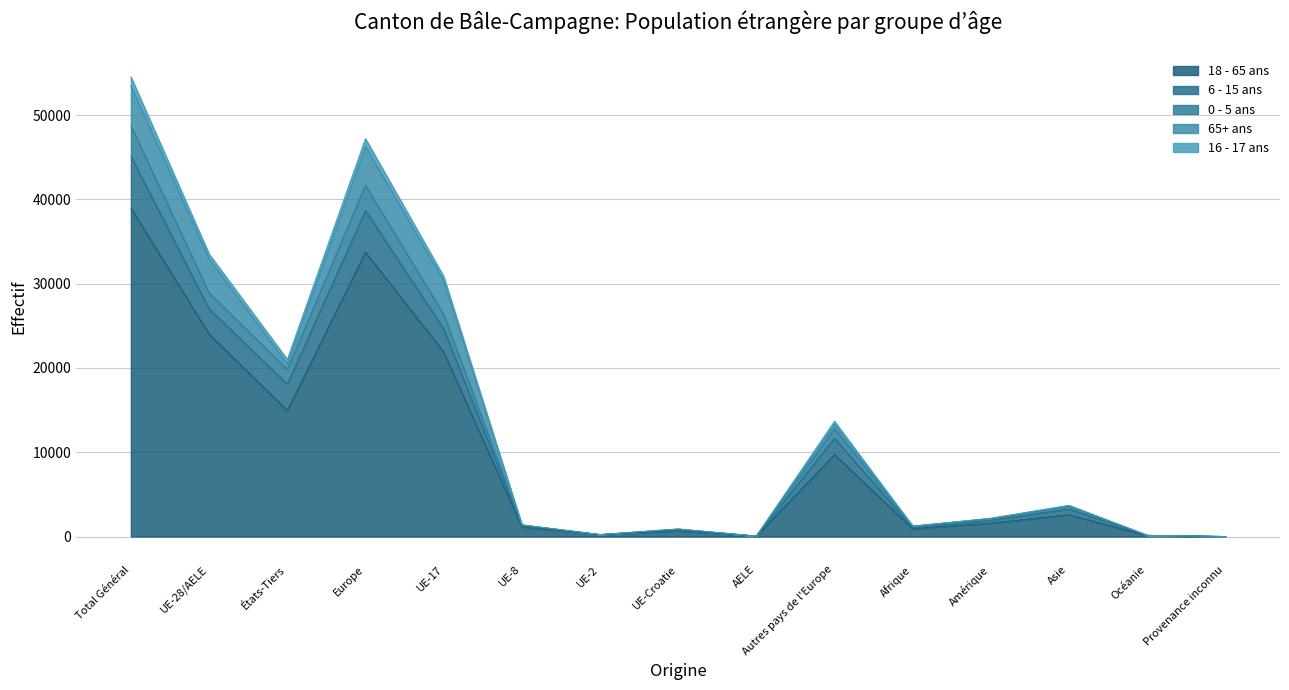

Count the number of categories in the chart.

15